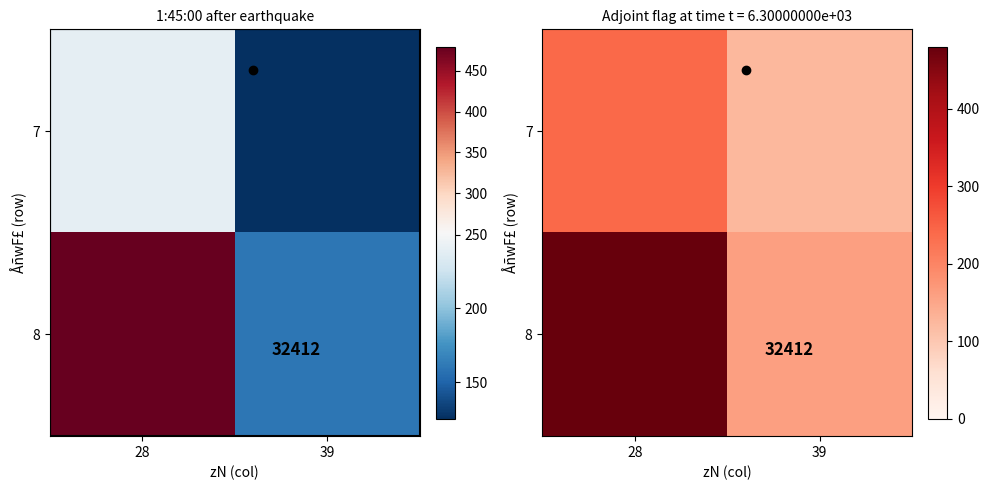

Which series has the widest spread of values?

8